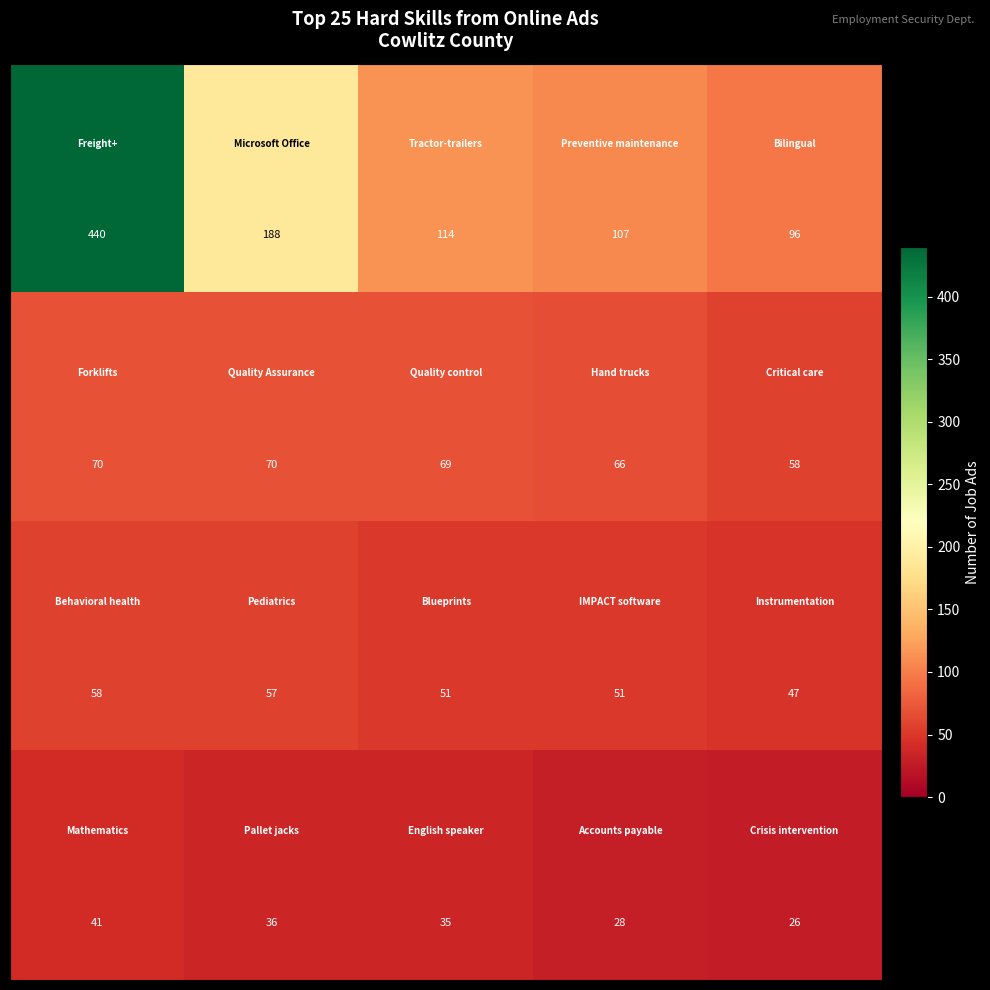

What is the minimum value shown in the chart?

26